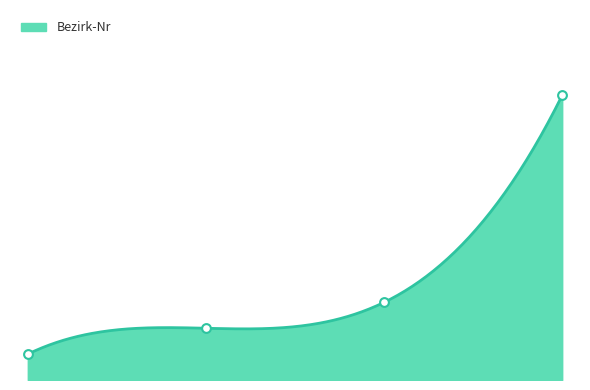

What is the change in value from OT Steinmark to Briefwahl?

+8